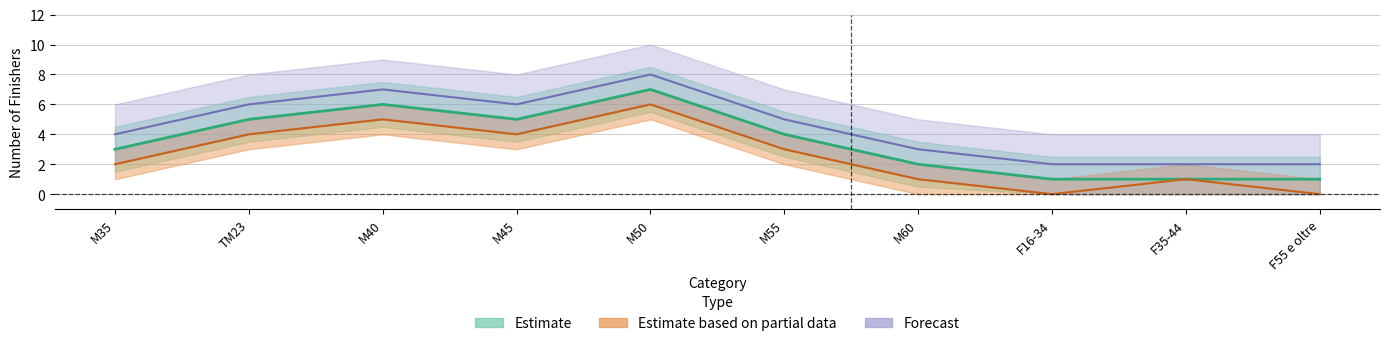

Rank the series at M45 from highest to lowest value.

Forecast, Estimate, Estimate based on partial data